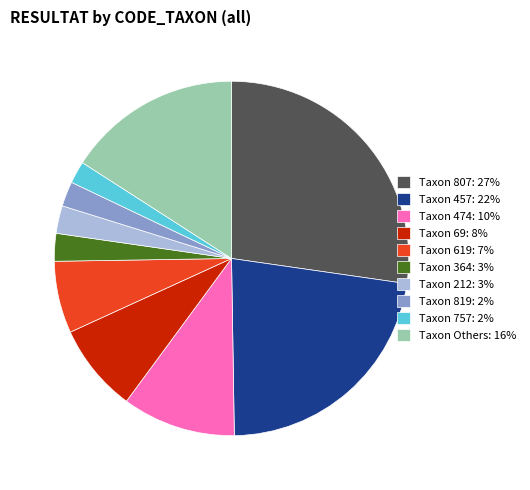

Which slice is the largest?

Taxon 807: 27%